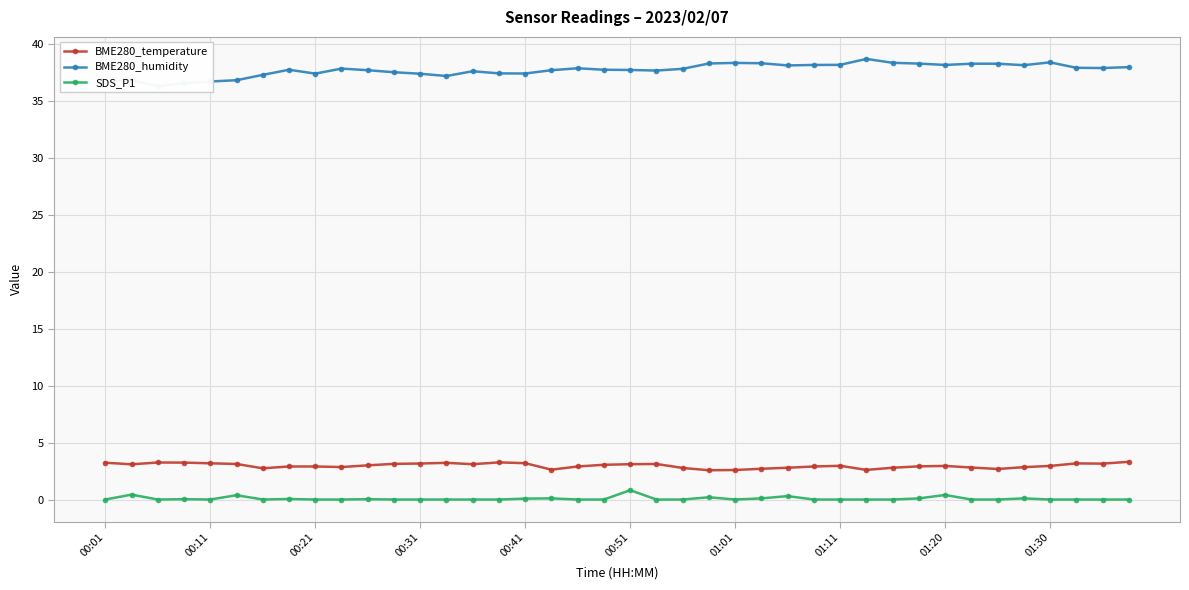

What is the difference between the highest and lowest values at 14?

37.6